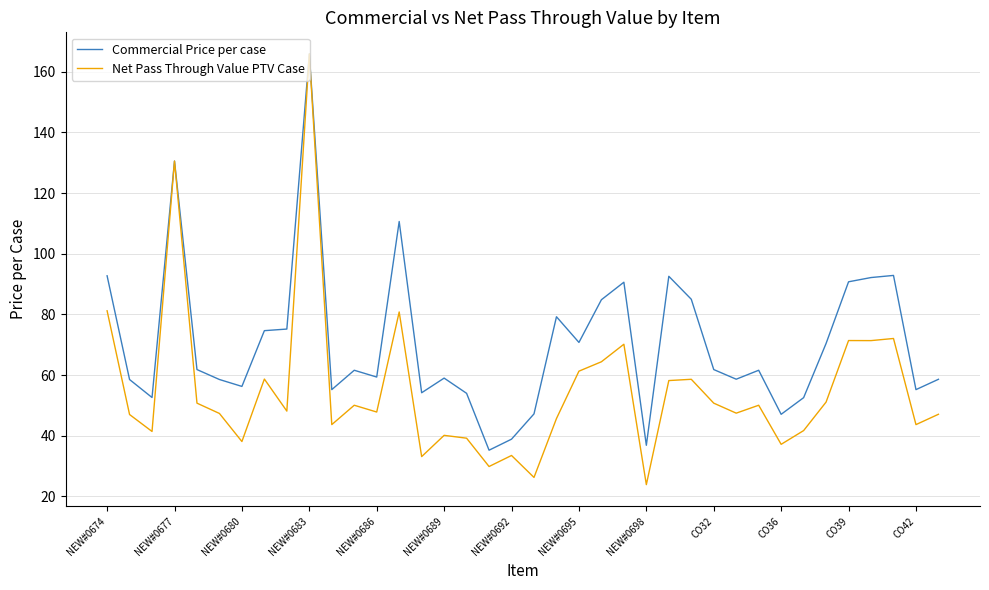

Rank the series by their average value, from highest to lowest.

Commercial Price per case, Net Pass Through Value PTV Case